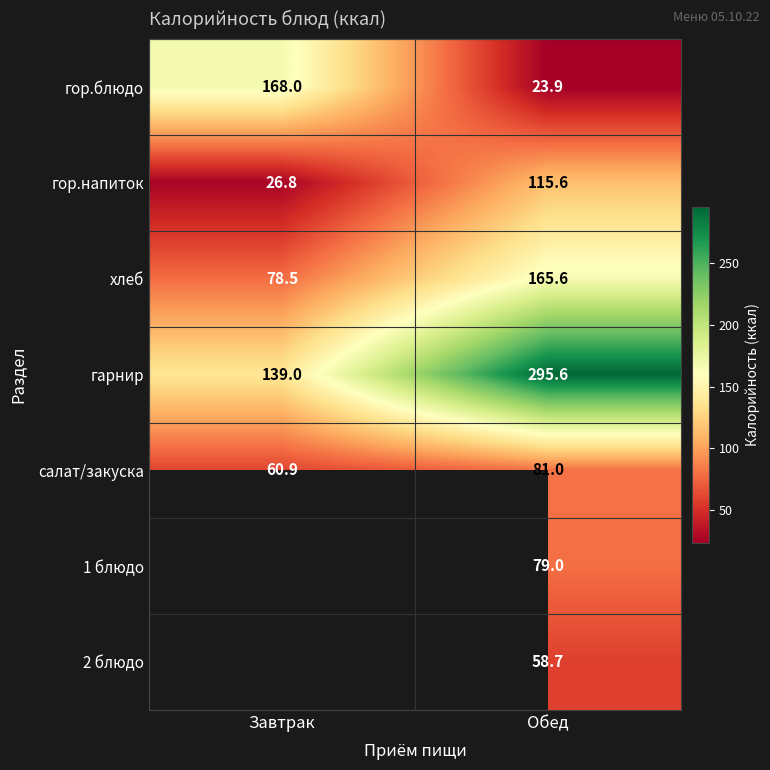

Which label corresponds to the smallest value in the chart?

Завтрак